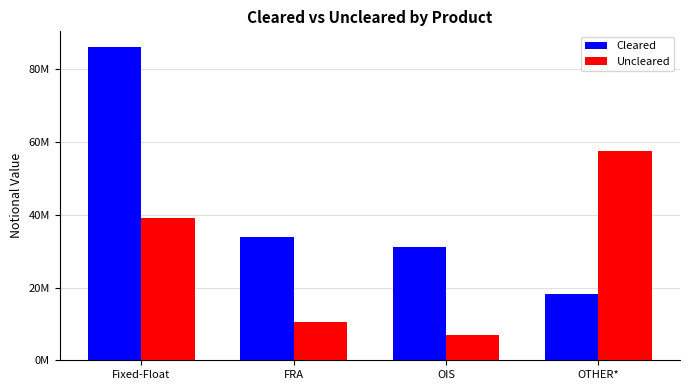

What is the sum of all Cleared values?

169296151